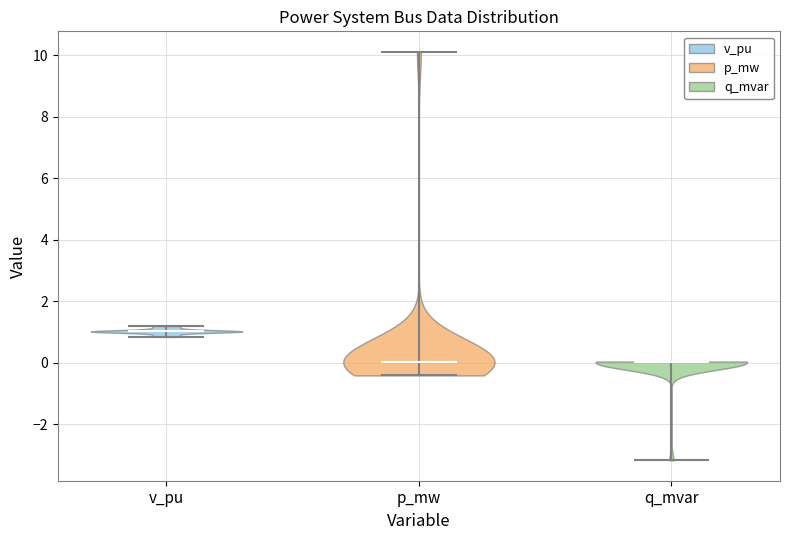

Reading left to right, read every violin against the y-axis: where its median line is, and the lowest and highest points it reaches. The values are not printed on the chart, so give them approximately, as read against the axis.

v_pu: median line 1.0, lowest point 0.8, highest point 1.2
p_mw: median line 0.0, lowest point -0.4, highest point 10.2
q_mvar: median line 0.0, lowest point -3.2, highest point 0.0